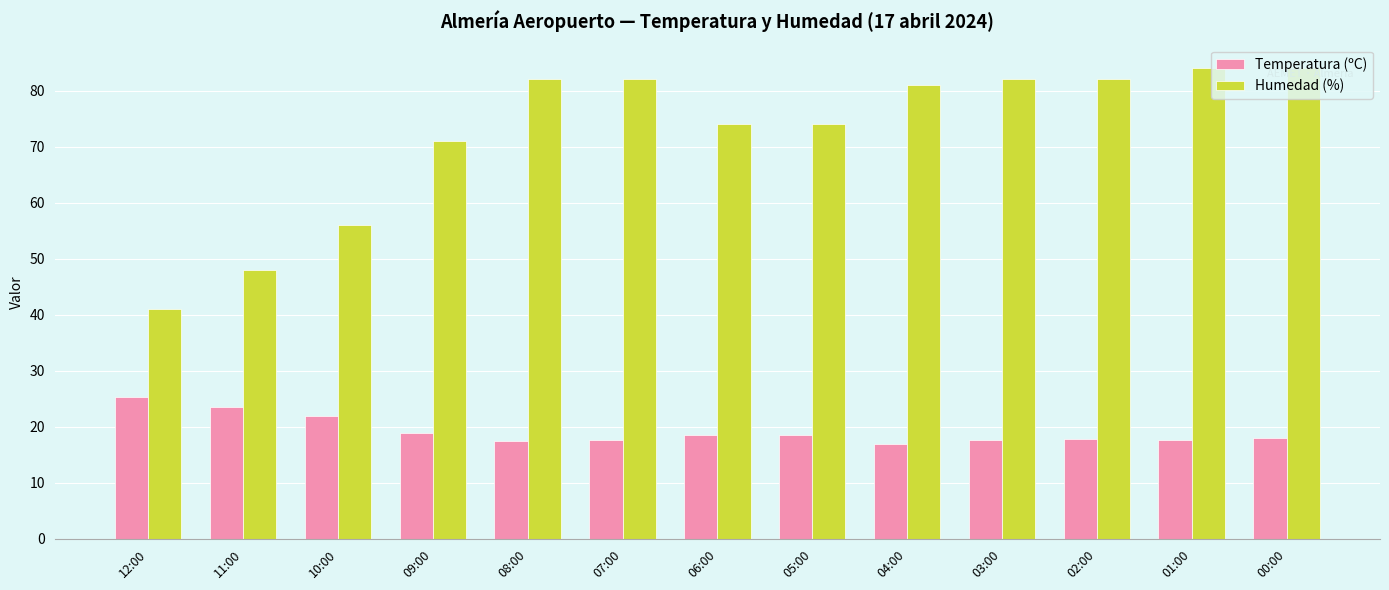

Rank the series by their maximum value, from lowest to highest.

Temperatura (ºC), Humedad (%)